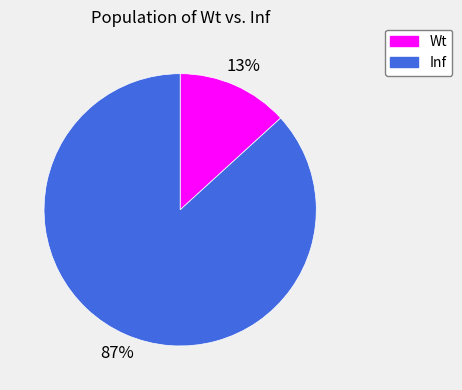

What is the smallest slice in the pie chart?

Wt